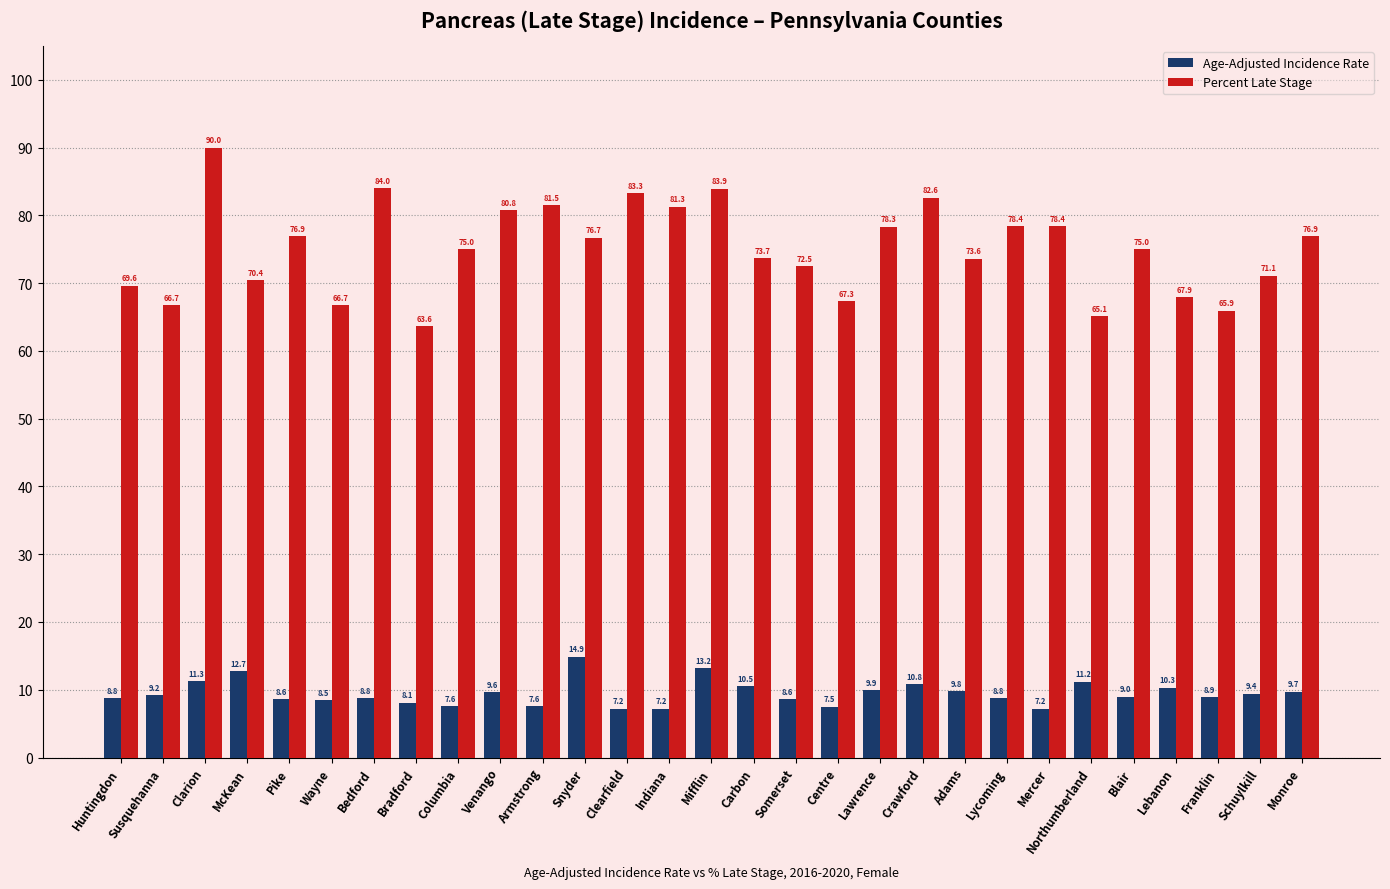

Does the chart contain any negative values?

No